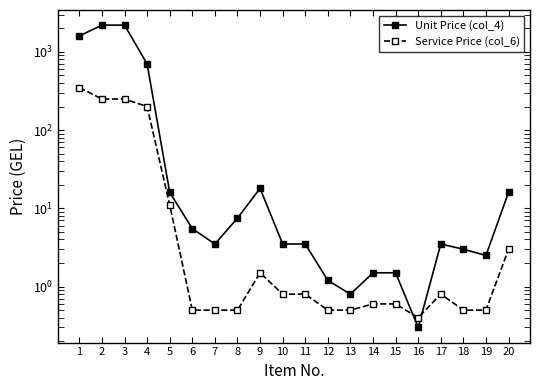

In Service Price (col_6), how many points are lower than both neighbors (excluding endpoints)?

1